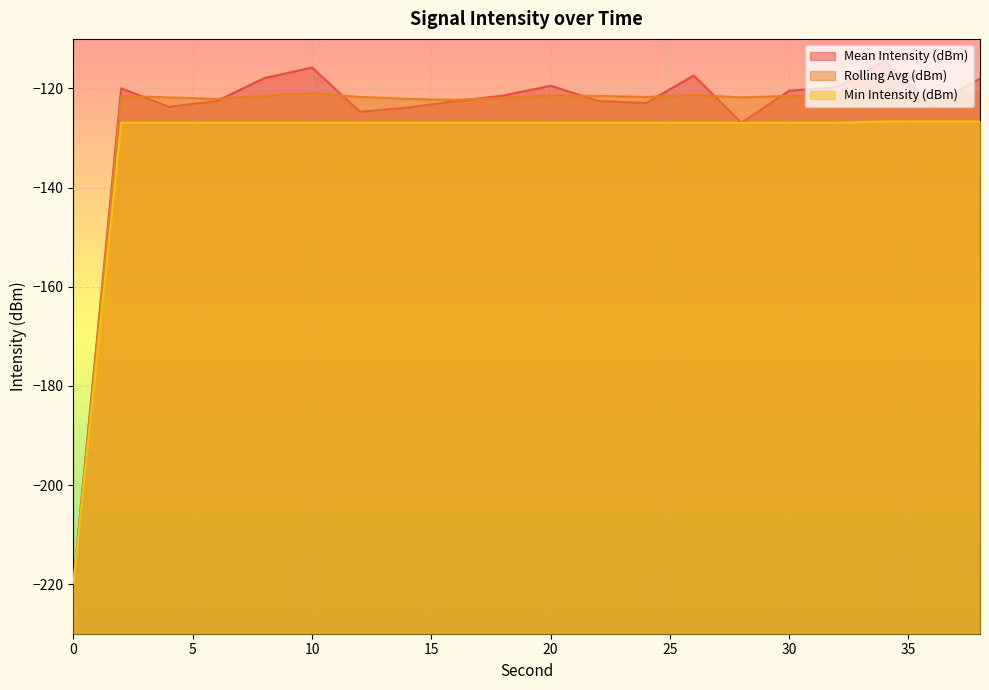

True or false: Rolling Avg (dBm) and Min Intensity (dBm) intersect in this chart.

False